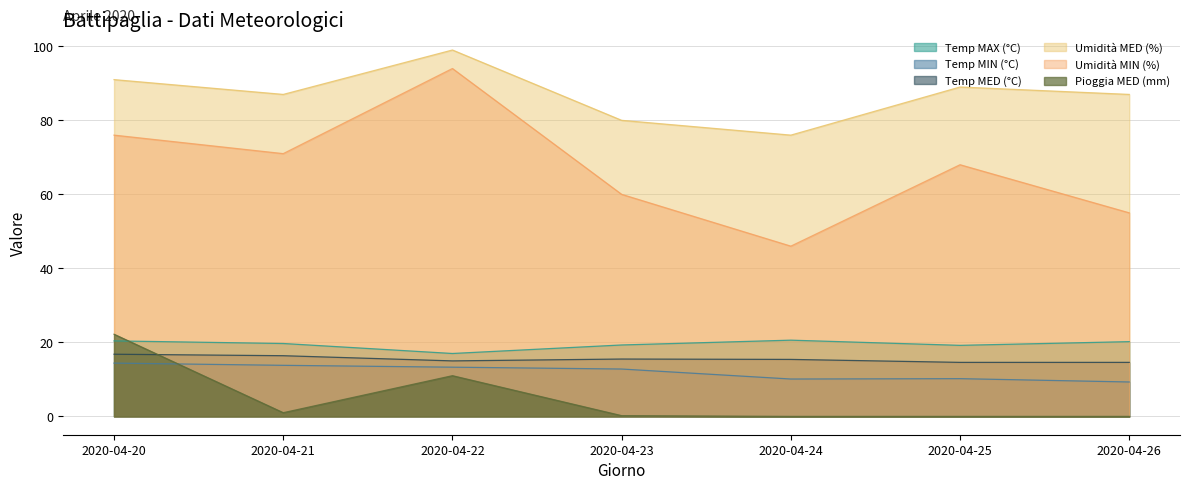

Where is Pioggia MED (mm) nearest to the value 11?

2020-04-22